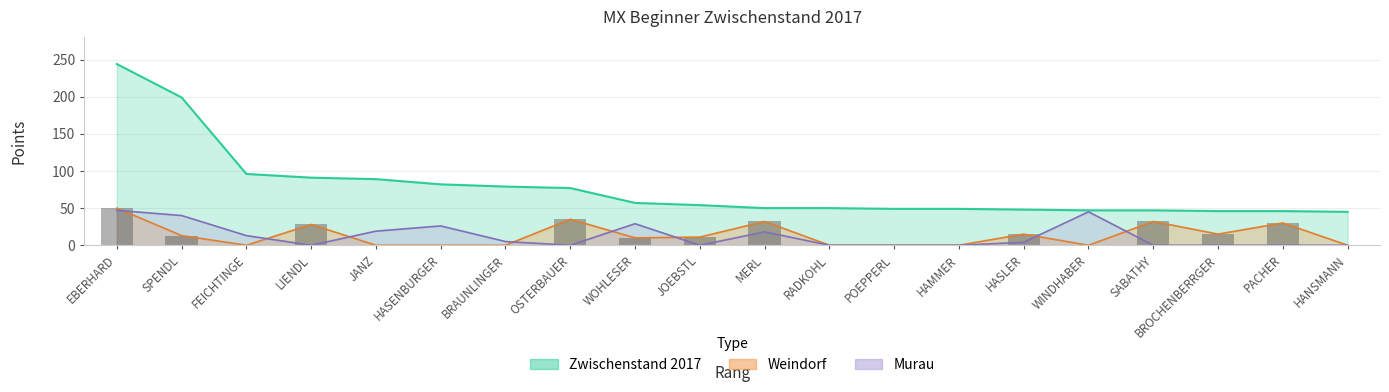

At how many categories does at least one series exceed 205?

1